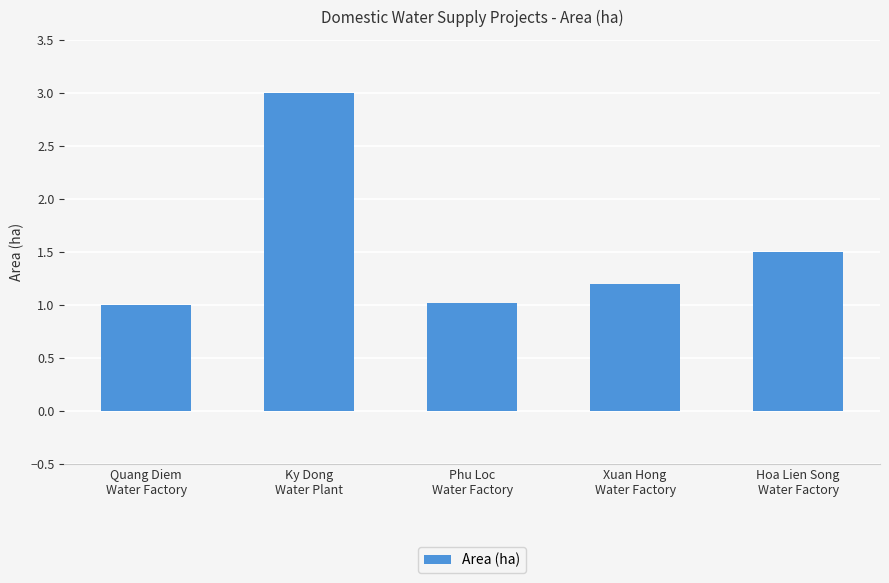

What is the greatest value displayed?

3.0